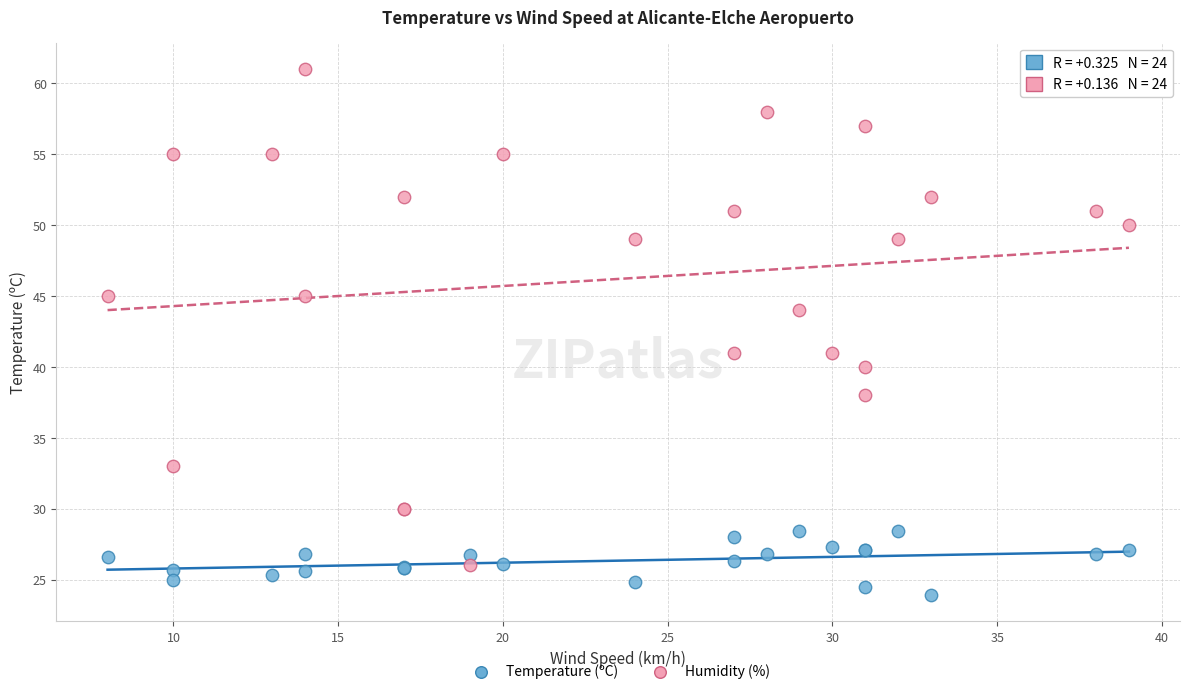

What is the X range (max minus min) for the scatter plot?

31.0